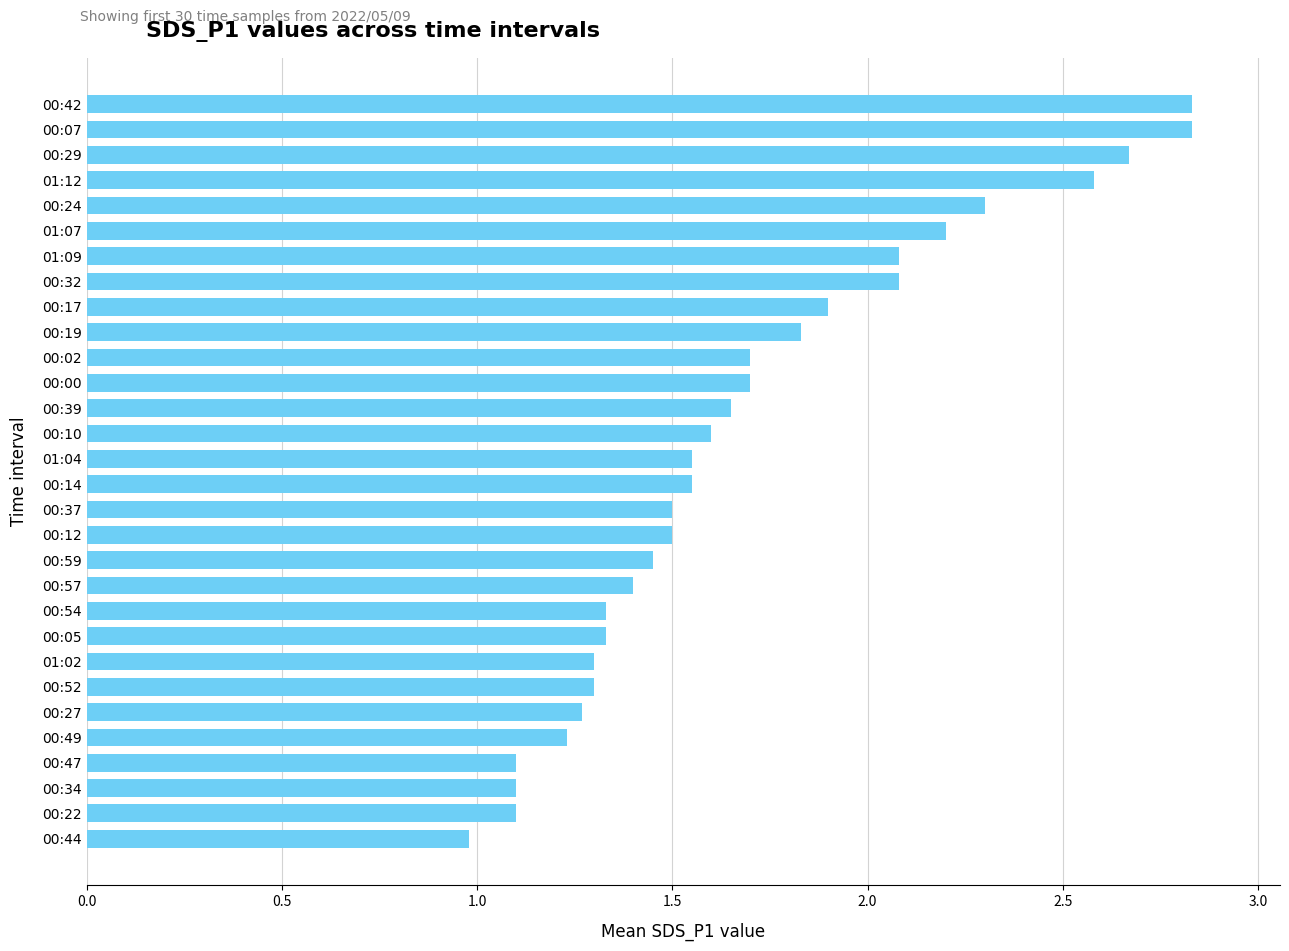

What is the sum of all values?

50.9